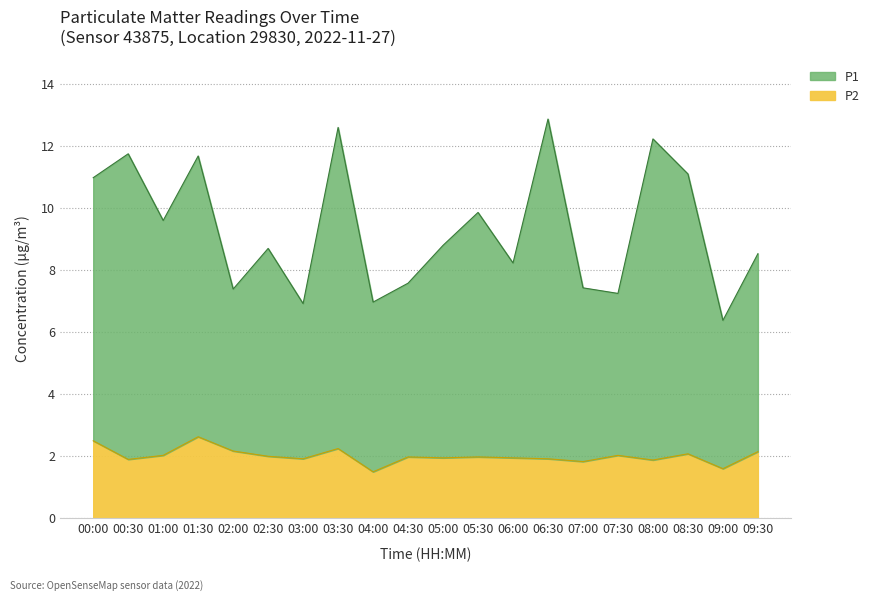

Which category has the lowest value across all series?

04:00